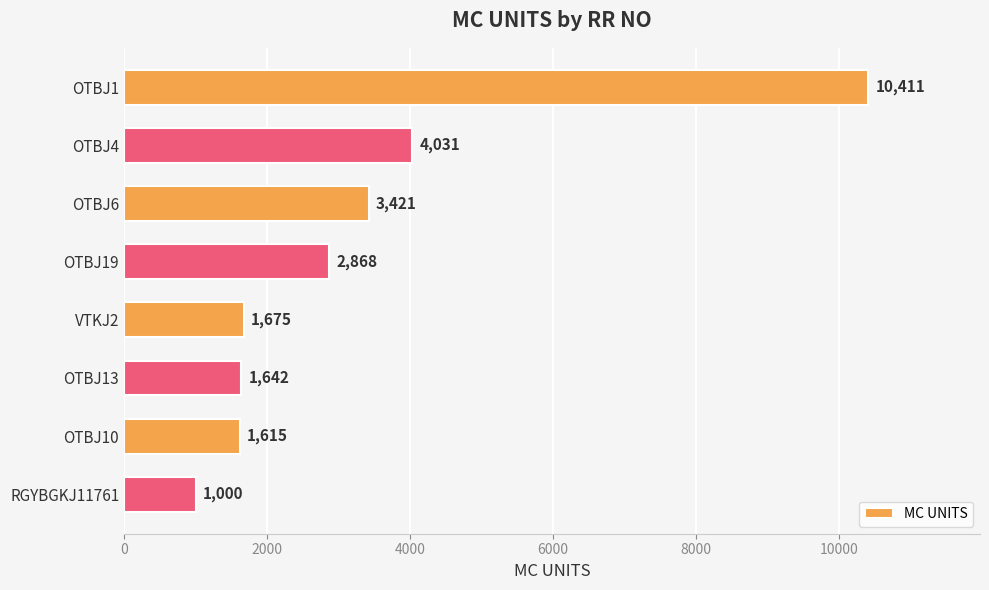

True or false: the data shows 3421 at OTBJ6.

True